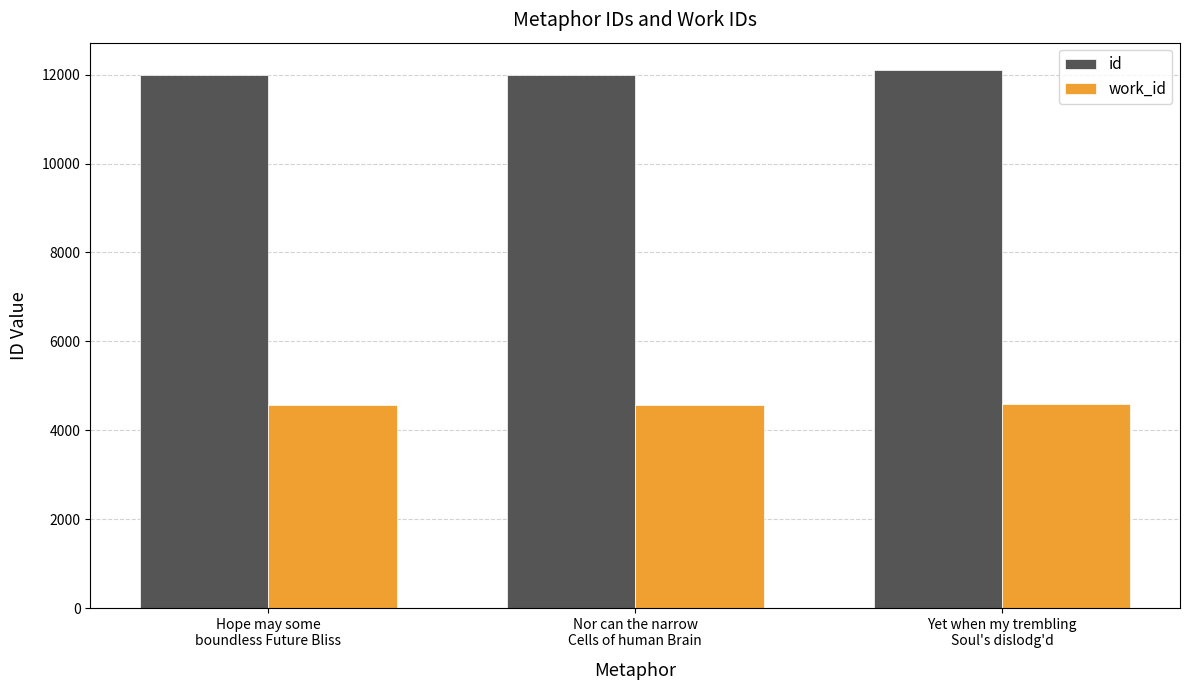

Rank the series by their average value, from lowest to highest.

work_id, id